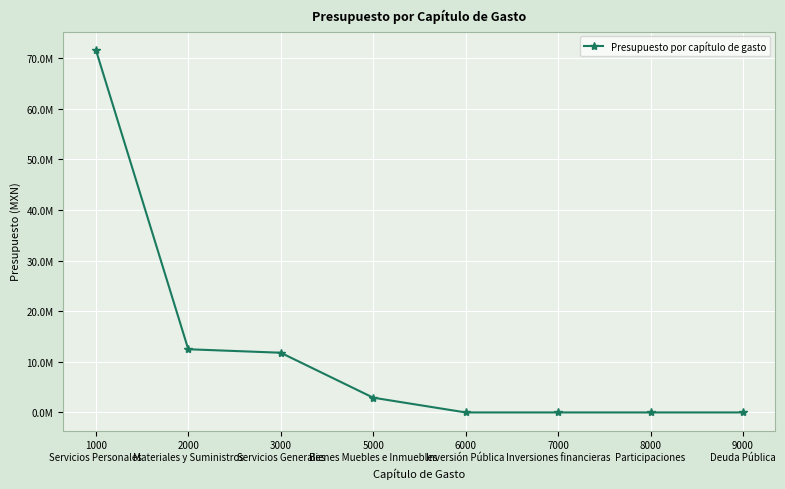

Does the chart have visible grid lines?

Yes